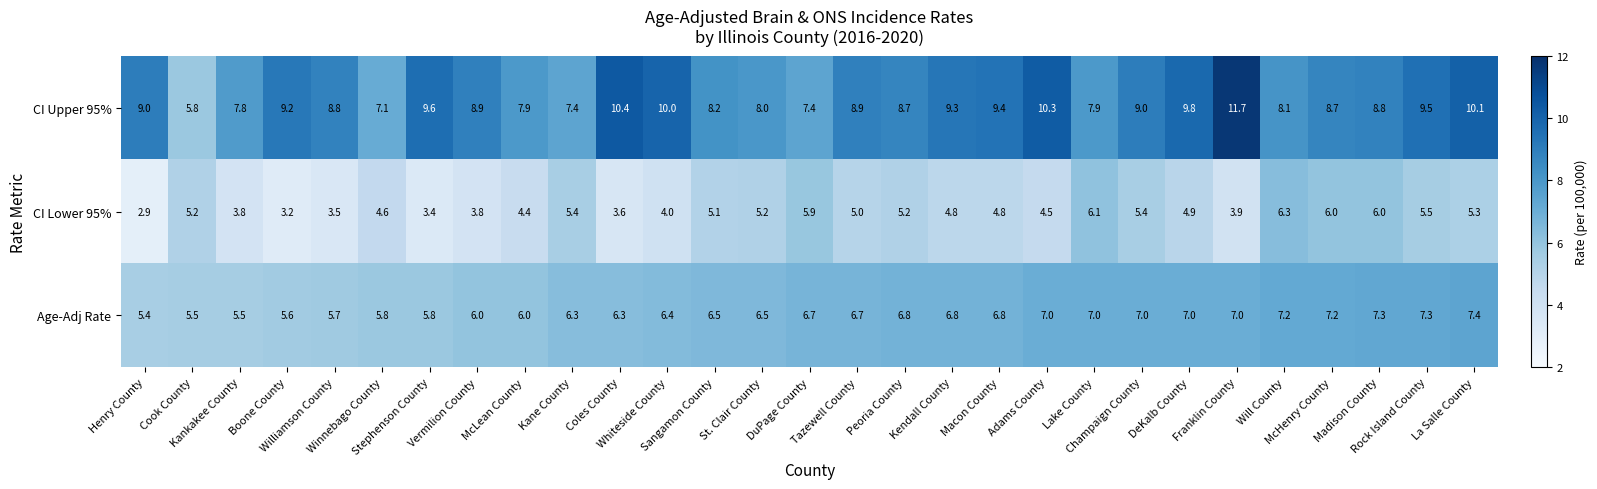

Which series has the widest spread of values?

CI Upper 95%